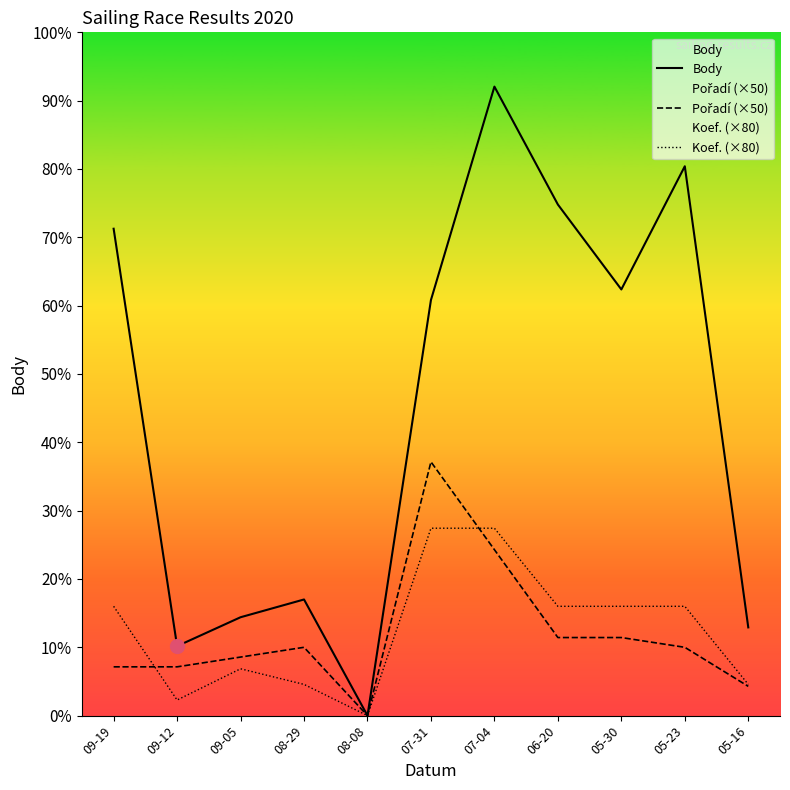

What is the sum of all Pořadí (×50) values?

4600